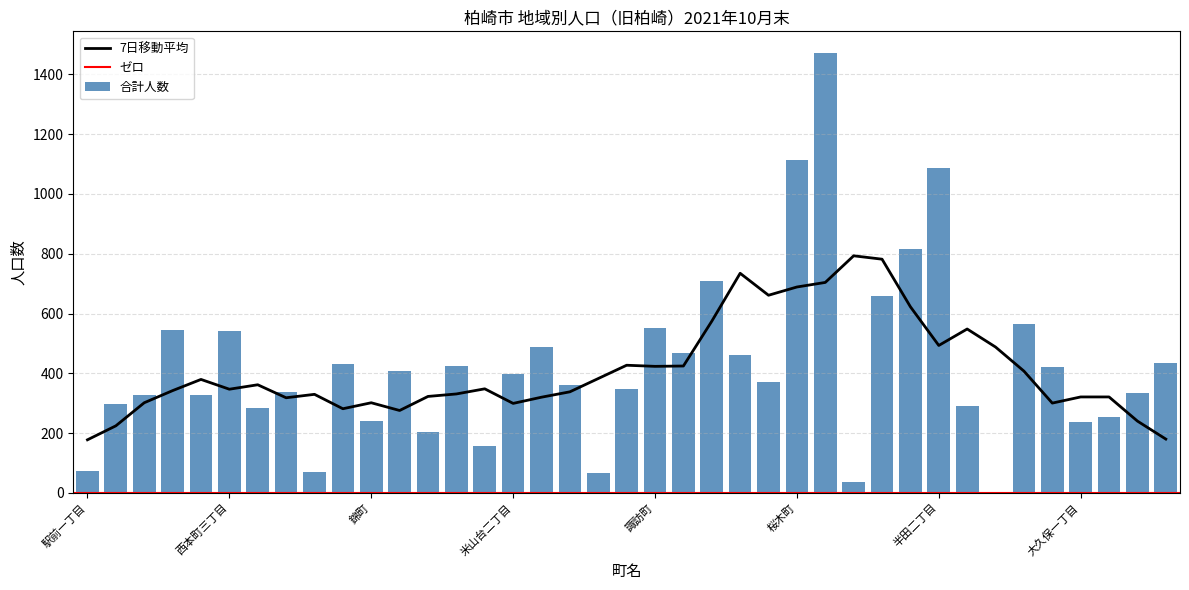

What is the highest value of the 7日移動平均 series?

793.0